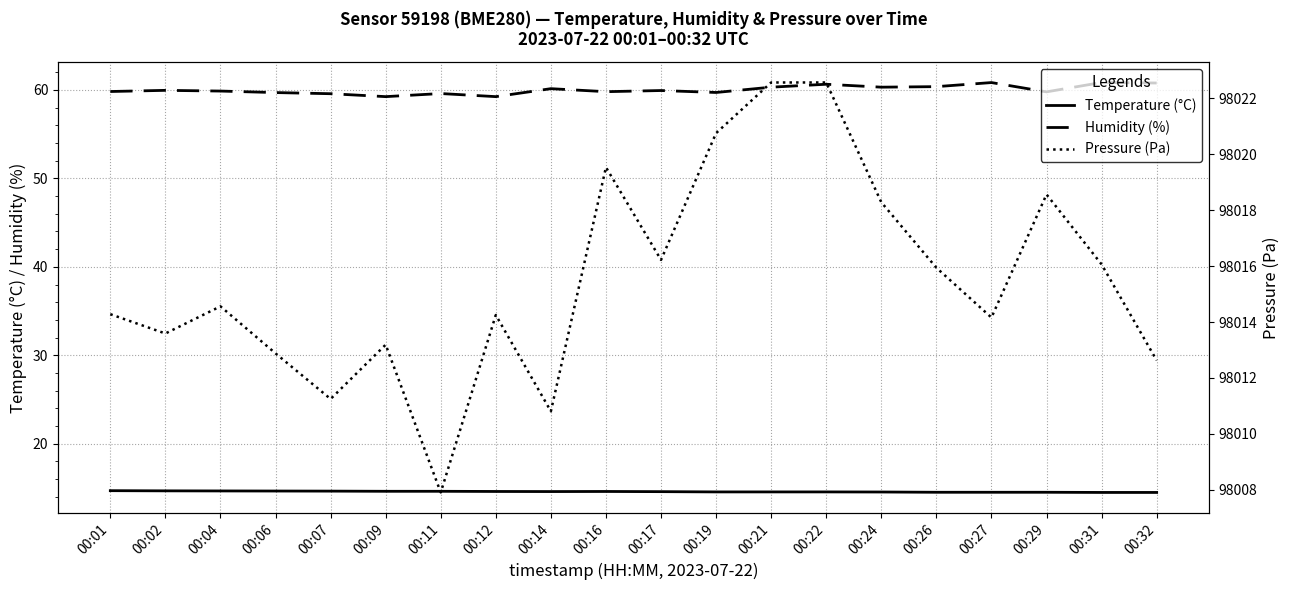

What is the spread (max minus min) of values at 00:19?

98006.2